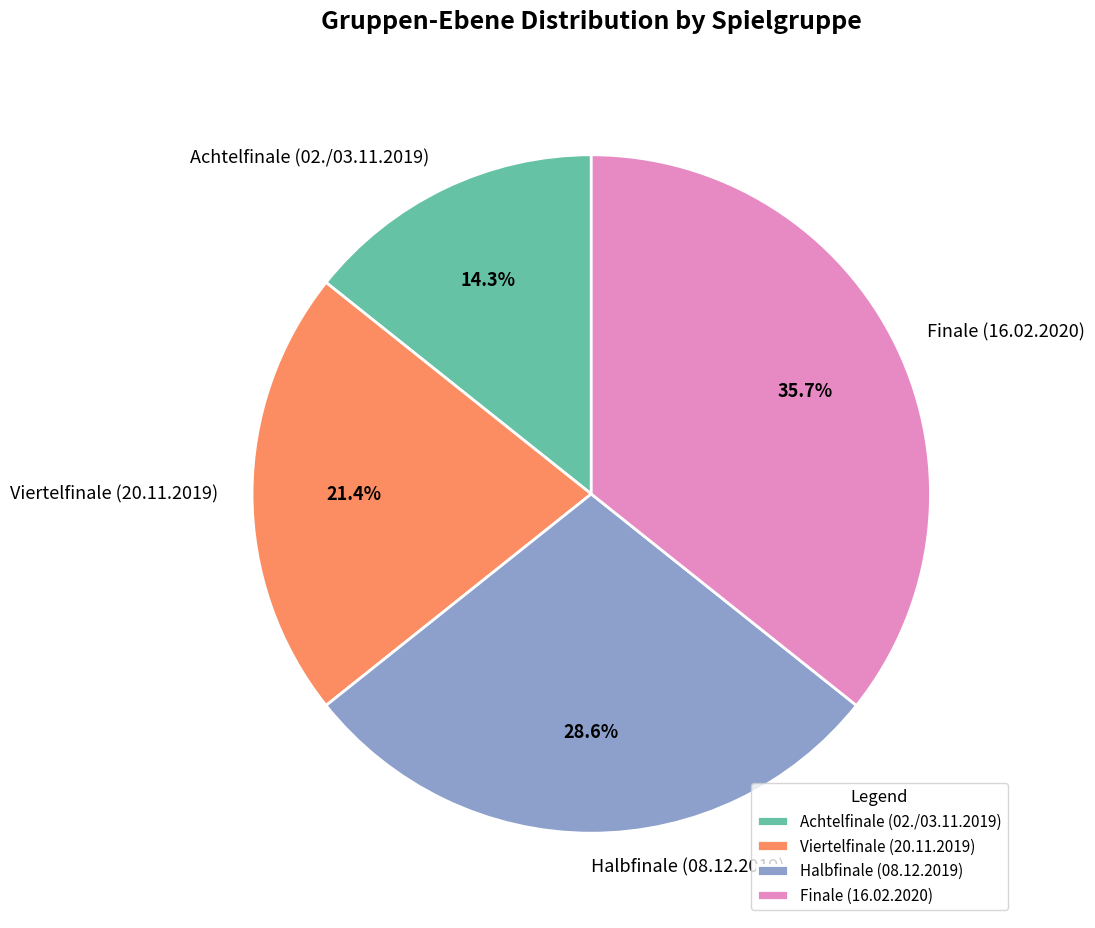

To the nearest percent, what is the average slice percentage?

25%